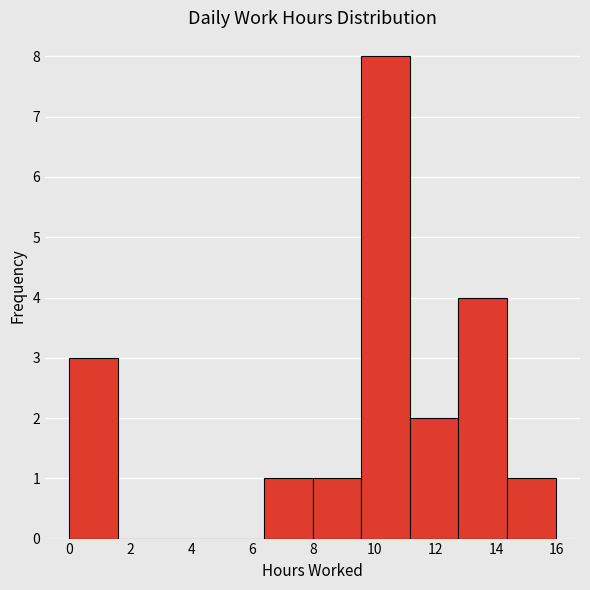

How tall is the bar that spans 11.2 to 12.8 on the x-axis? Neither the bar edges nor the heights are printed on the chart, so give them approximately, as read against the axes.

2